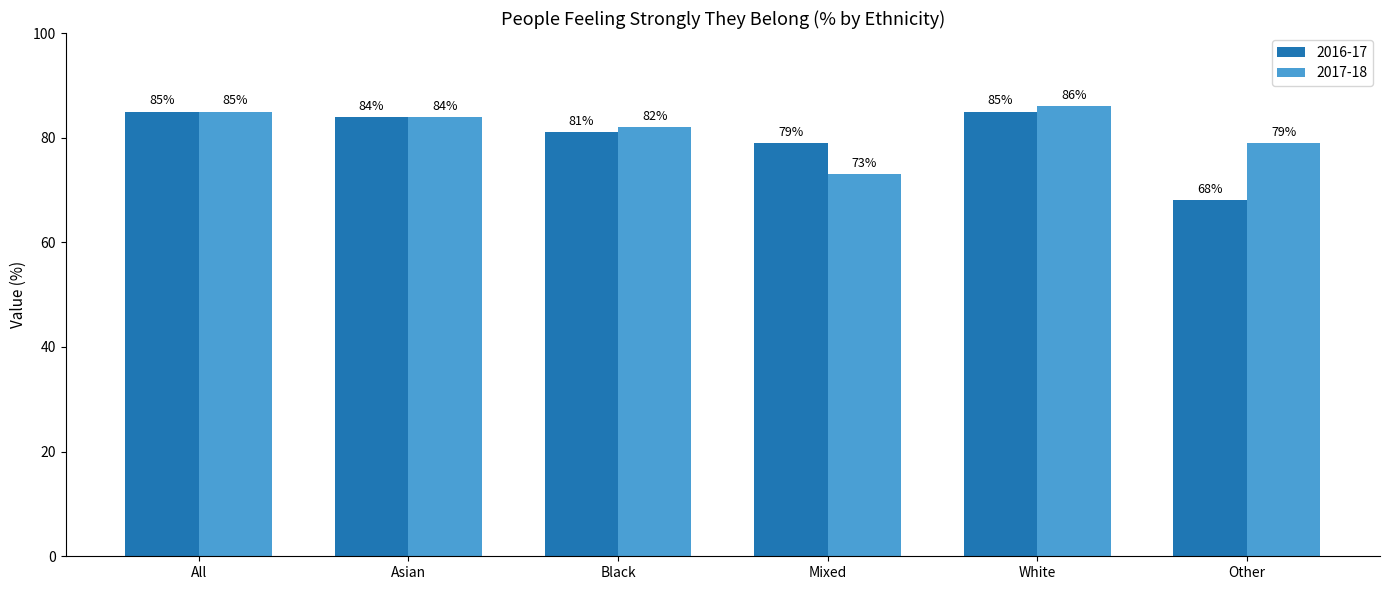

At which label does 2016-17 first exceed 84?

All